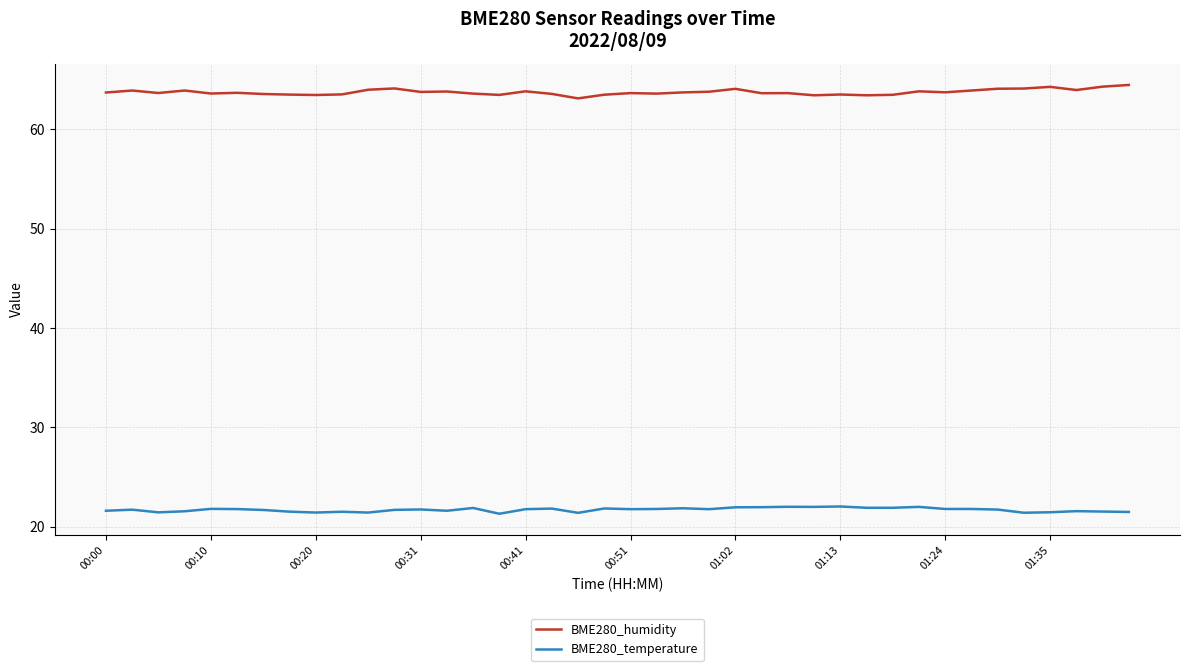

True or false: BME280_humidity and BME280_temperature cross at least once.

False